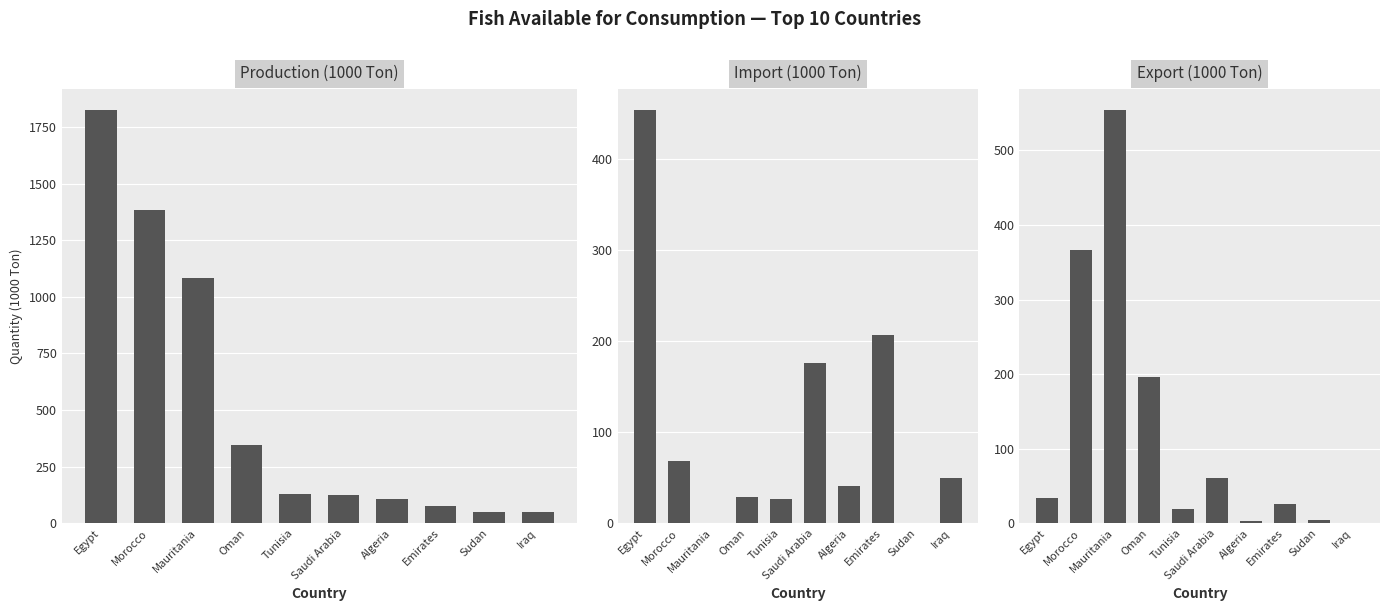

The value of Production at Sudan is 48.4. True or false?

True